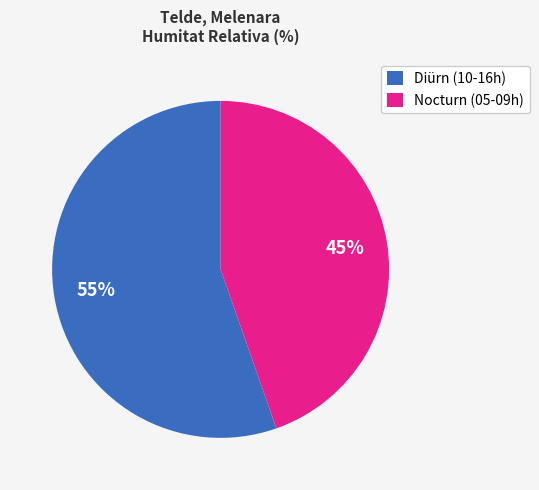

Which slice is the smallest?

Nocturn (05-09h)